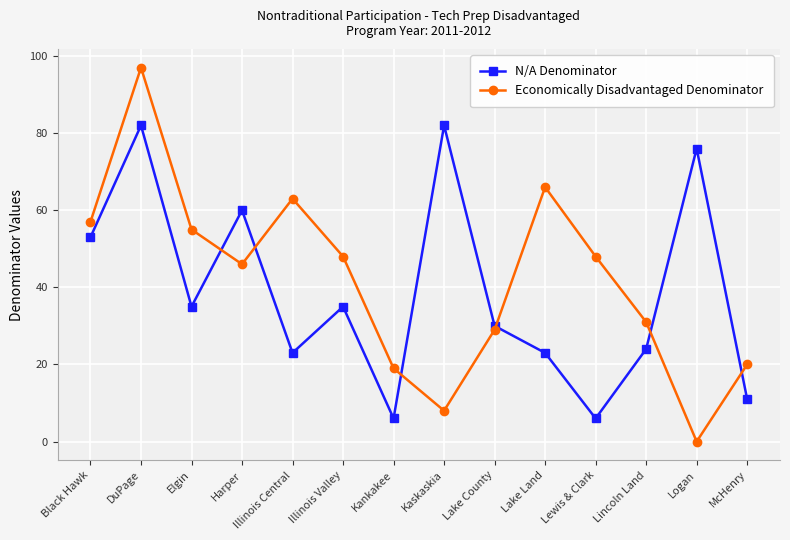

The Economically Disadvantaged Denominator series shows -67 at Logan. True or false?

False